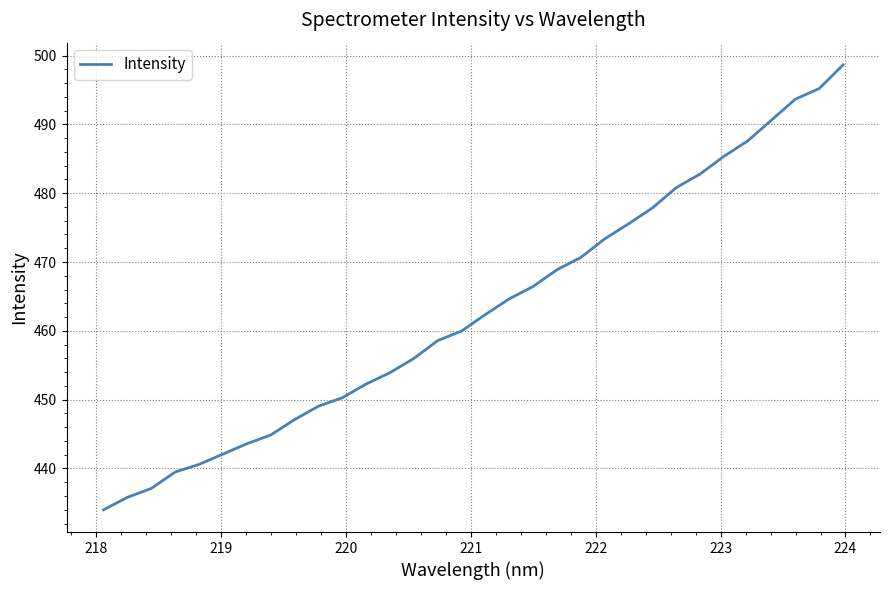

What is the difference between the maximum and minimum values?

64.6